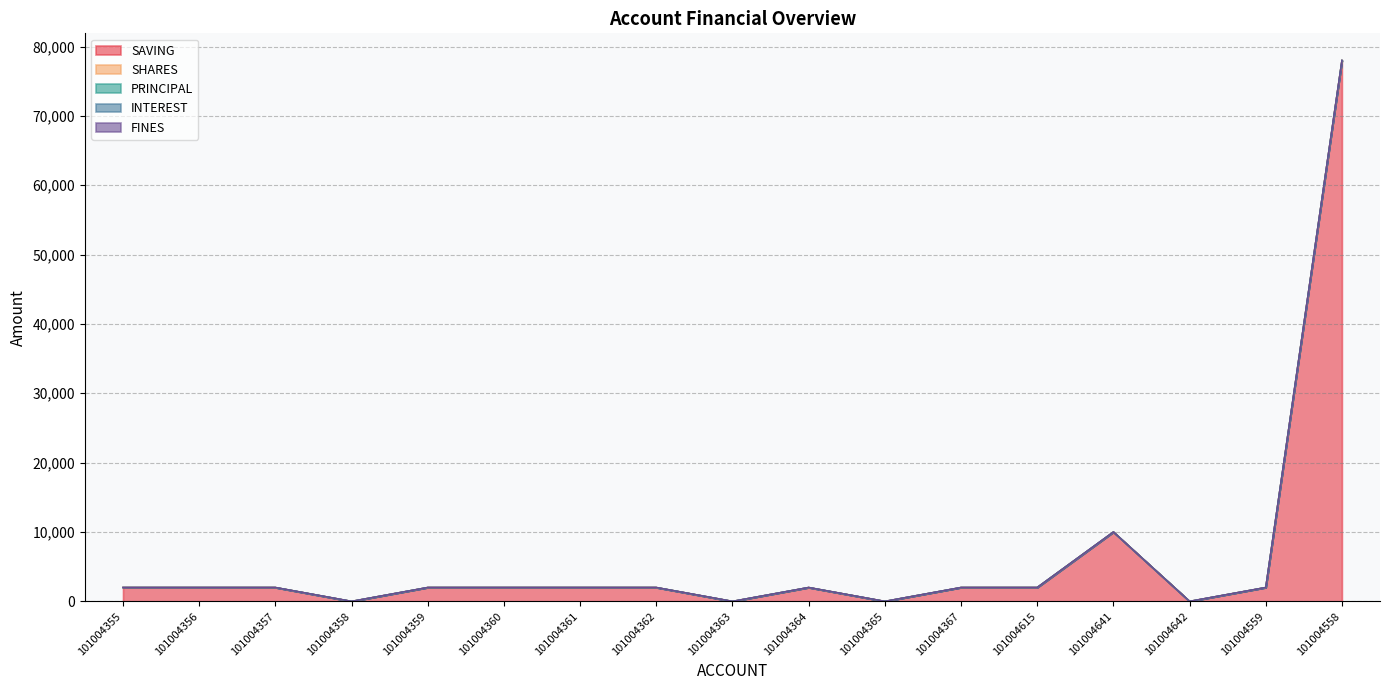

What are all the series names shown in the legend?

SAVING, SHARES, PRINCIPAL, INTEREST, FINES